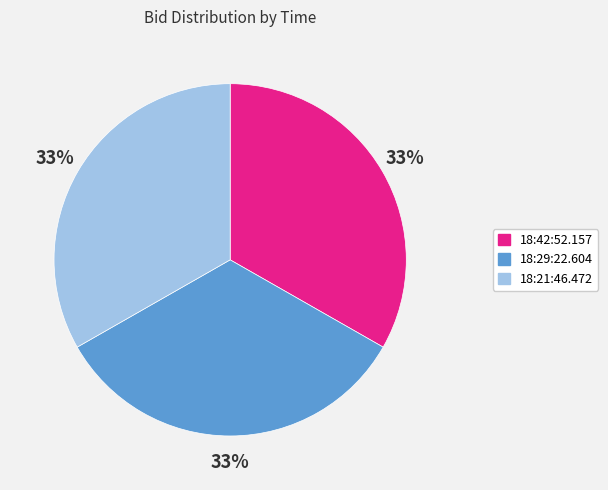

What percentage is the 18:29:22.604 slice, to the nearest percent?

33%